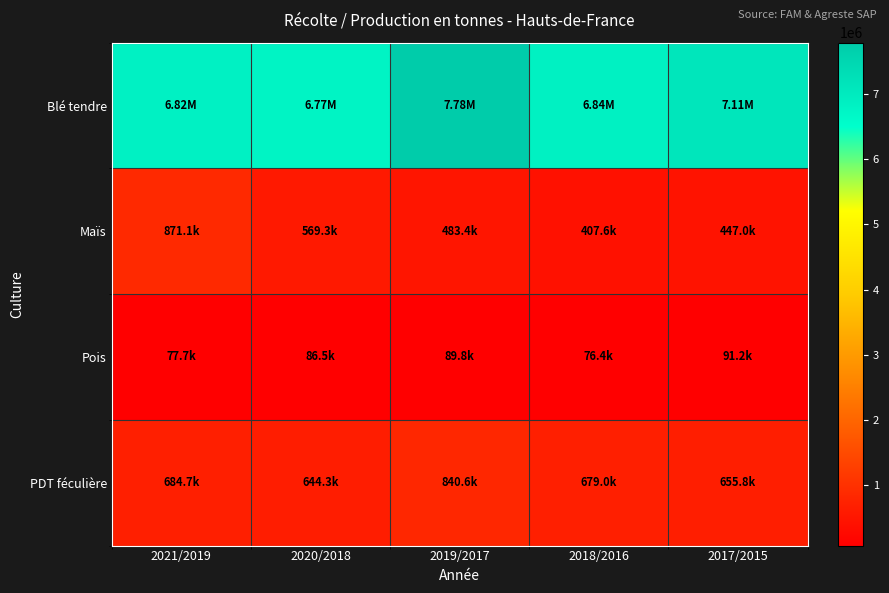

Which series has the largest range (max minus min)?

Blé tendre